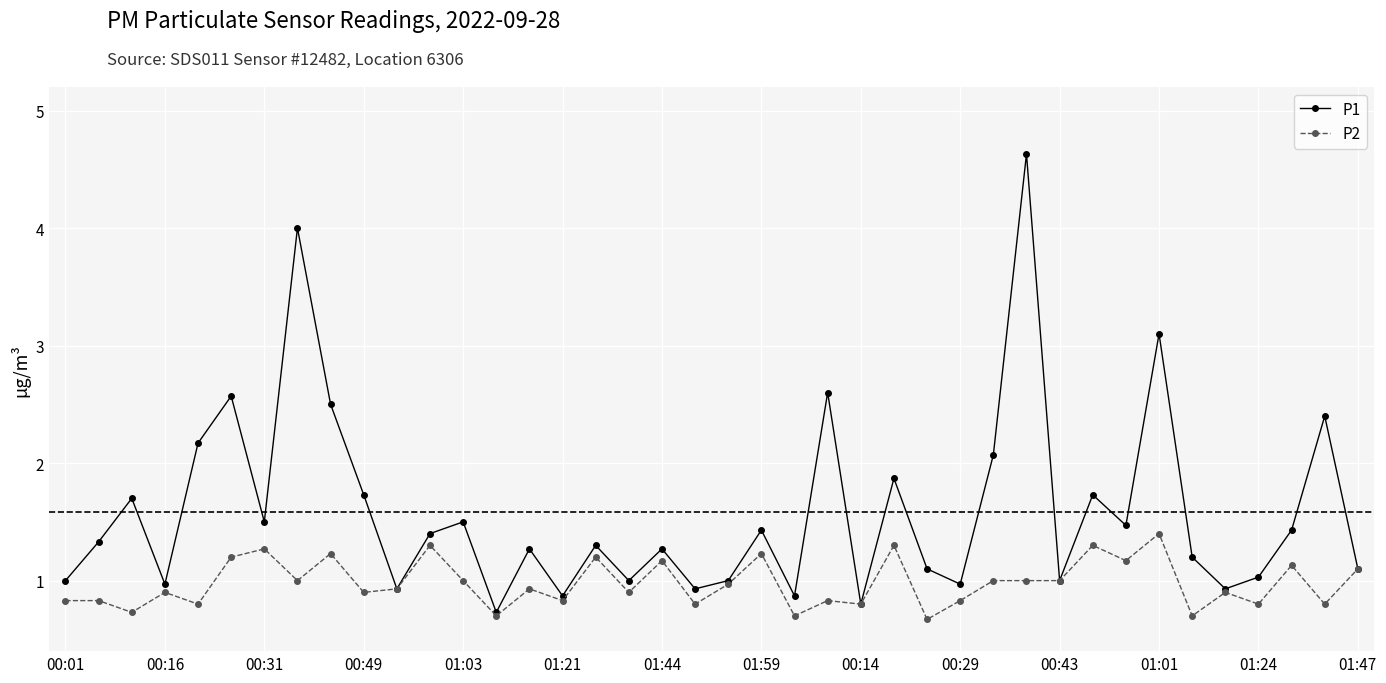

What is the minimum value for P2?

0.7